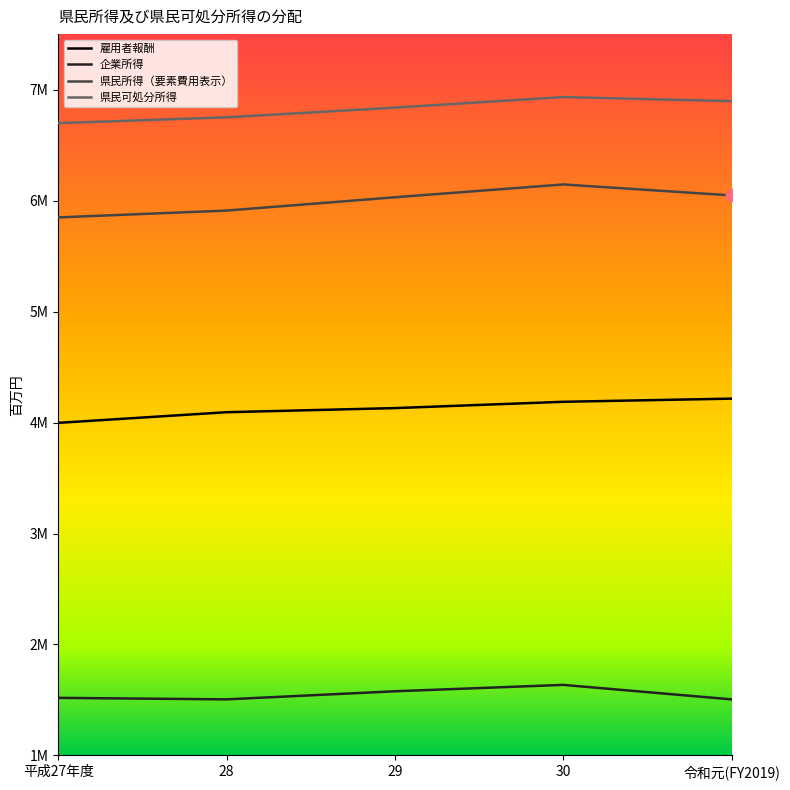

What are all the series names shown in the legend?

雇用者報酬, 企業所得, 県民所得（要素費用表示）, 県民可処分所得